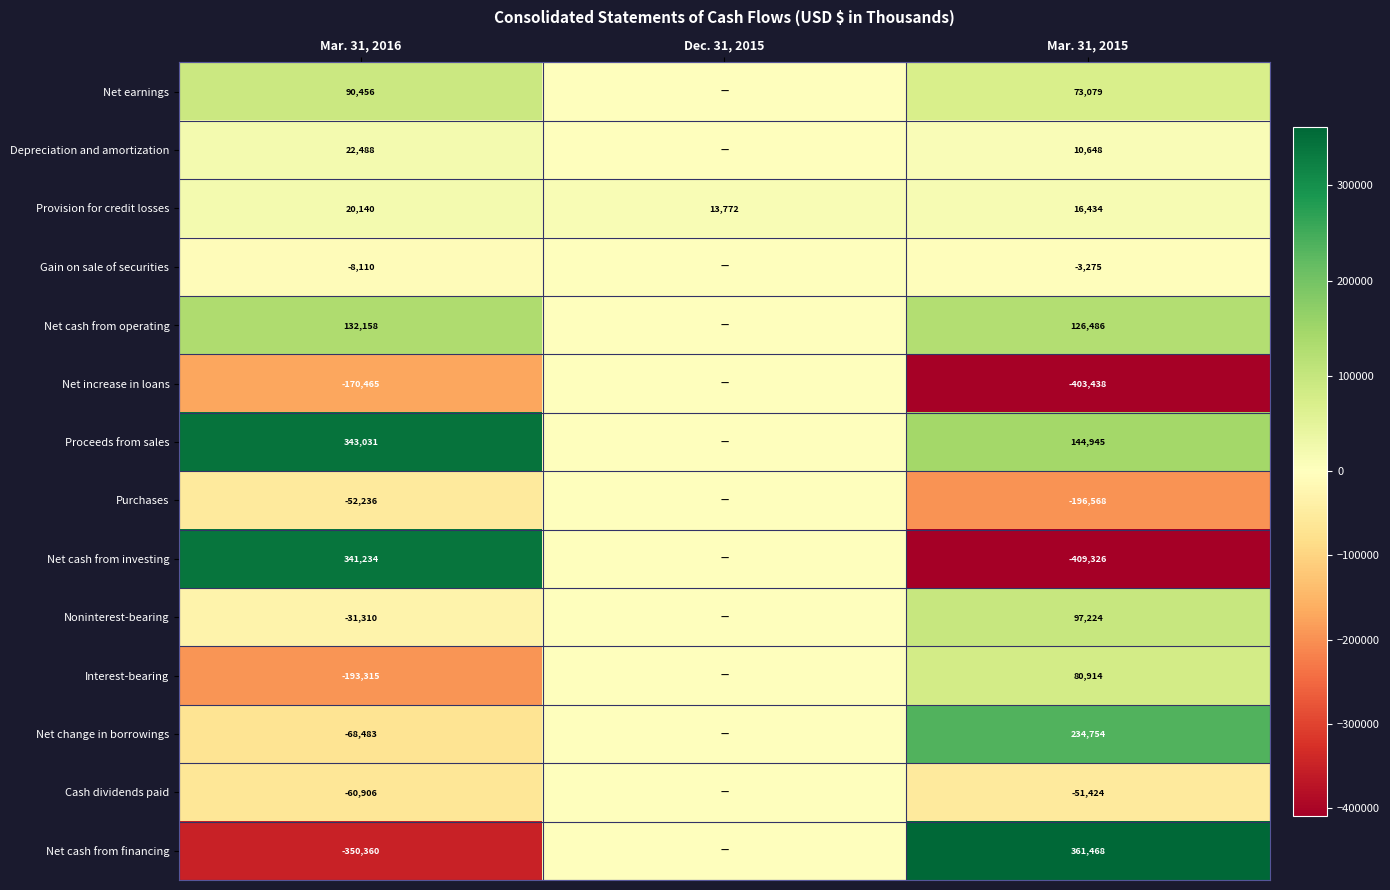

The Interest-bearing series shows 140065 at Mar. 31, 2015. True or false?

False